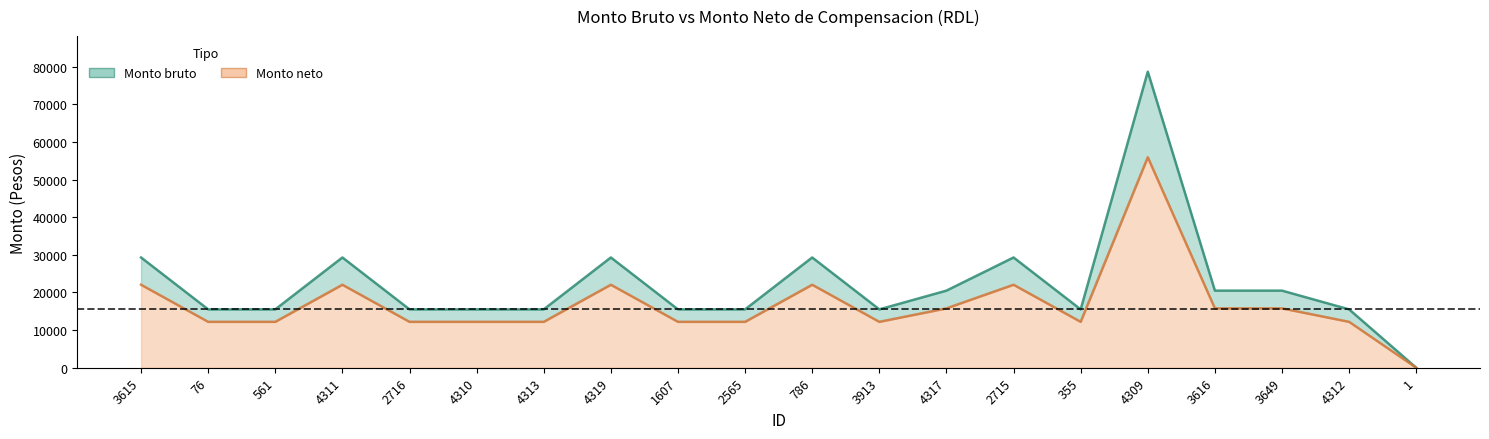

True or false: Monto bruto and Monto neto cross at least once.

False